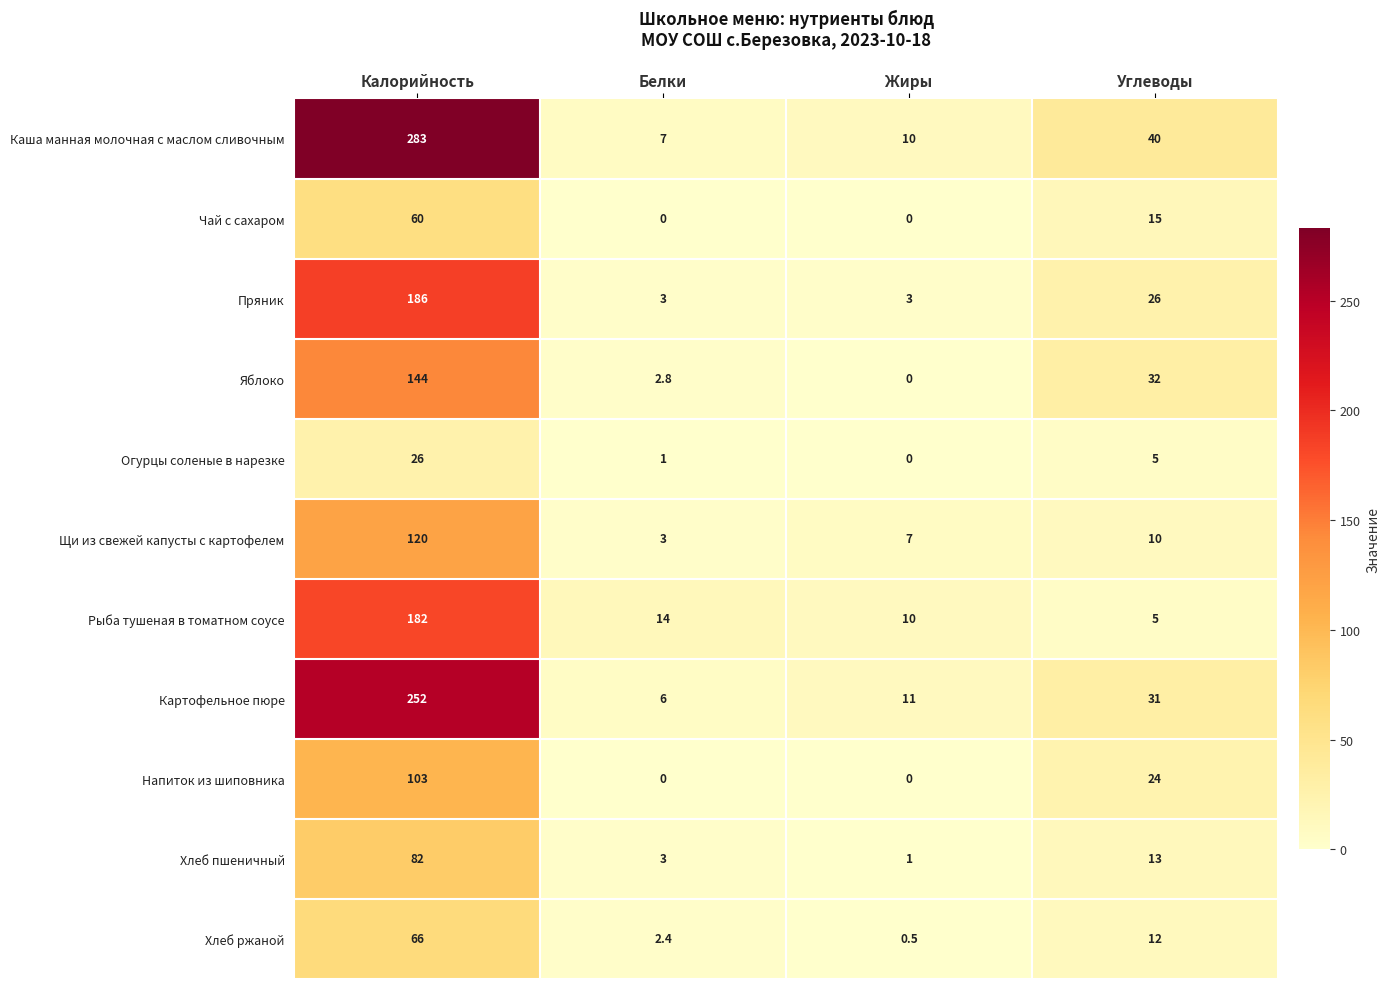

Is the value of Хлеб пшеничный at Жиры greater than the value of Чай с сахаром at Жиры?

Yes